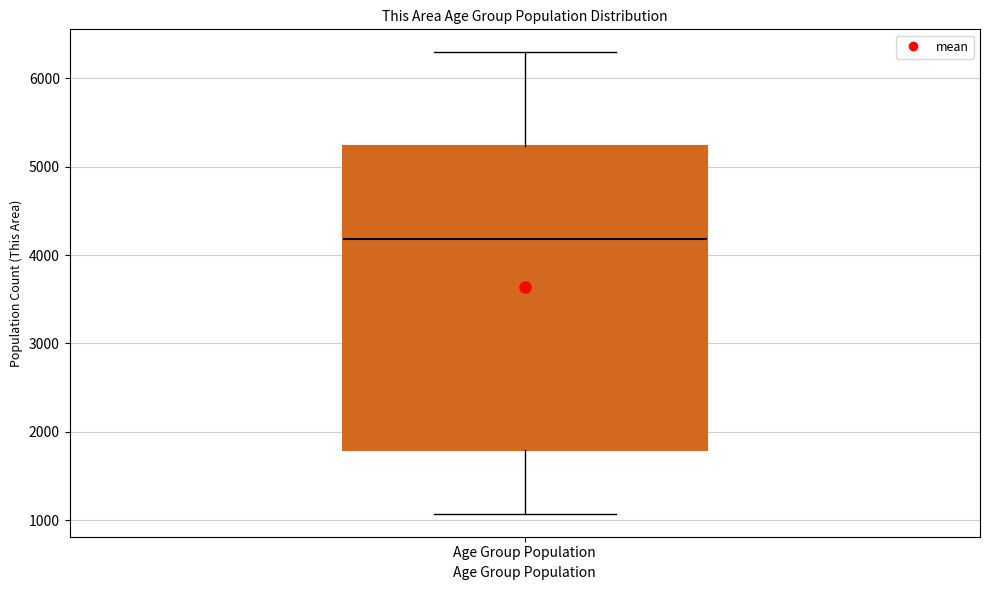

Where is the upper edge of the box for Age Group Population on the y-axis? The values are not printed on the chart, so give them approximately, as read against the axis.

5200